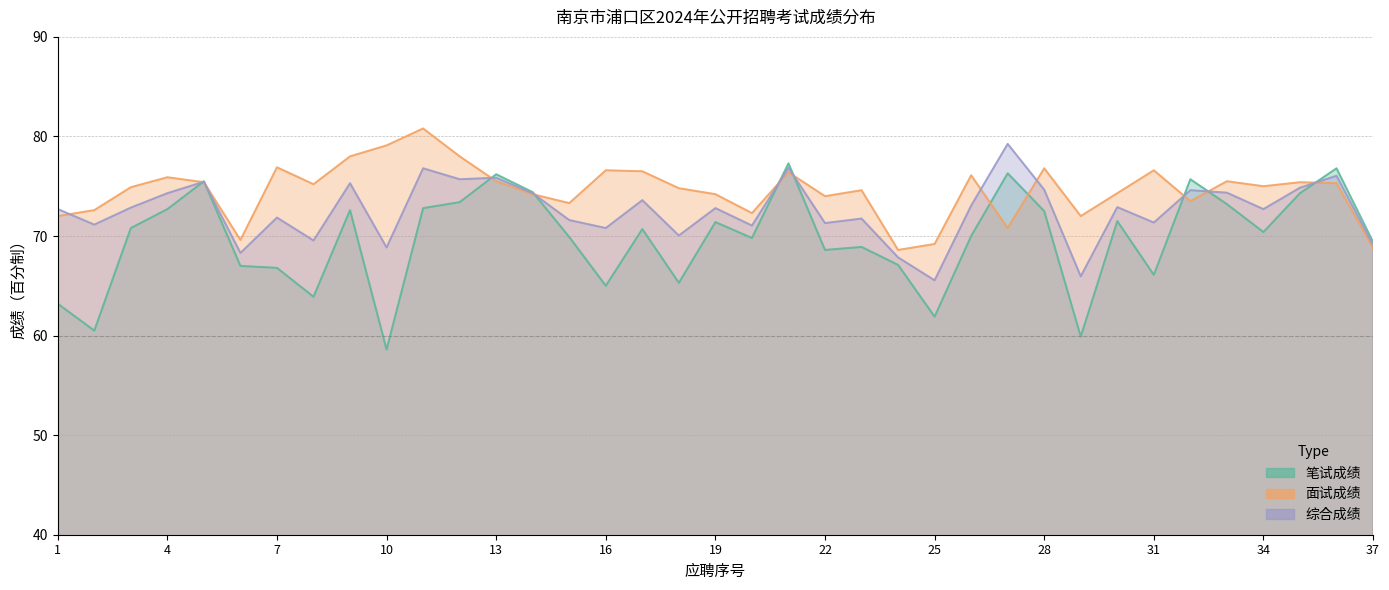

Between 7 and 19, which is larger?

19